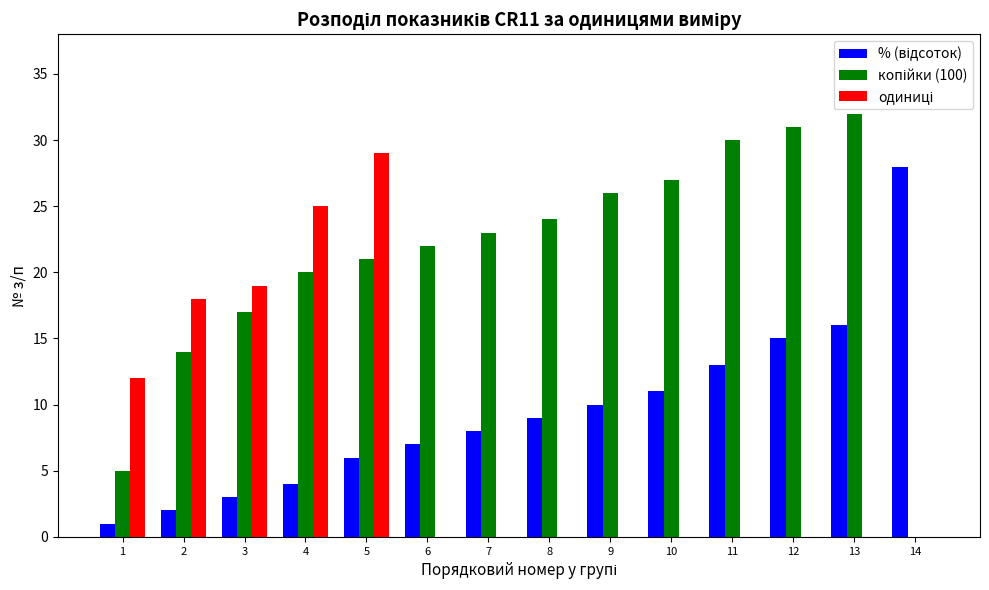

How many groups of bars are there?

14